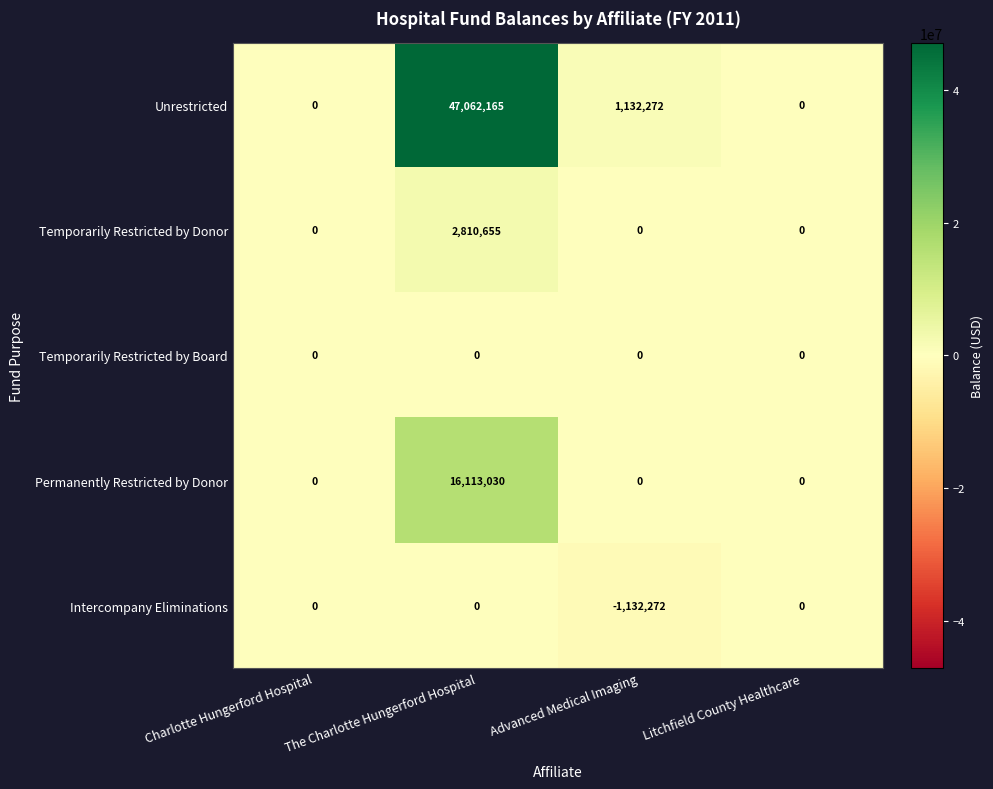

Which series has the widest spread of values?

Unrestricted